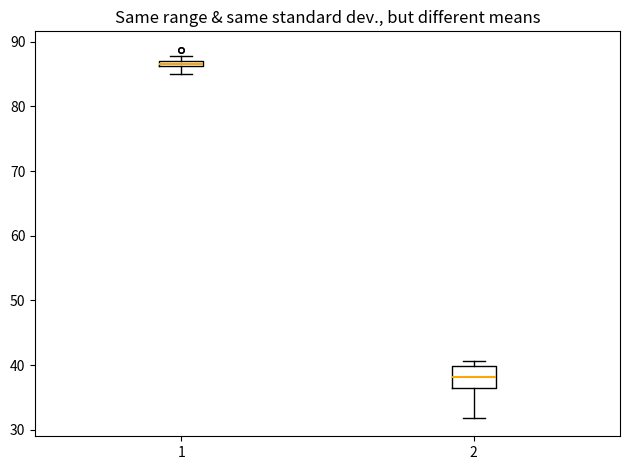

Which box has the lowest median line?

2